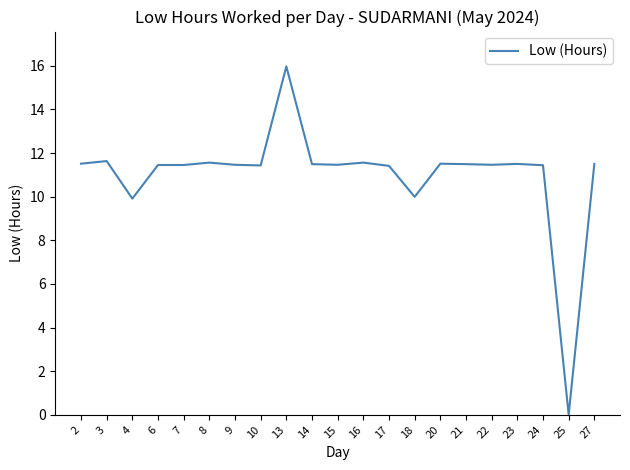

How many values are below 11?

3